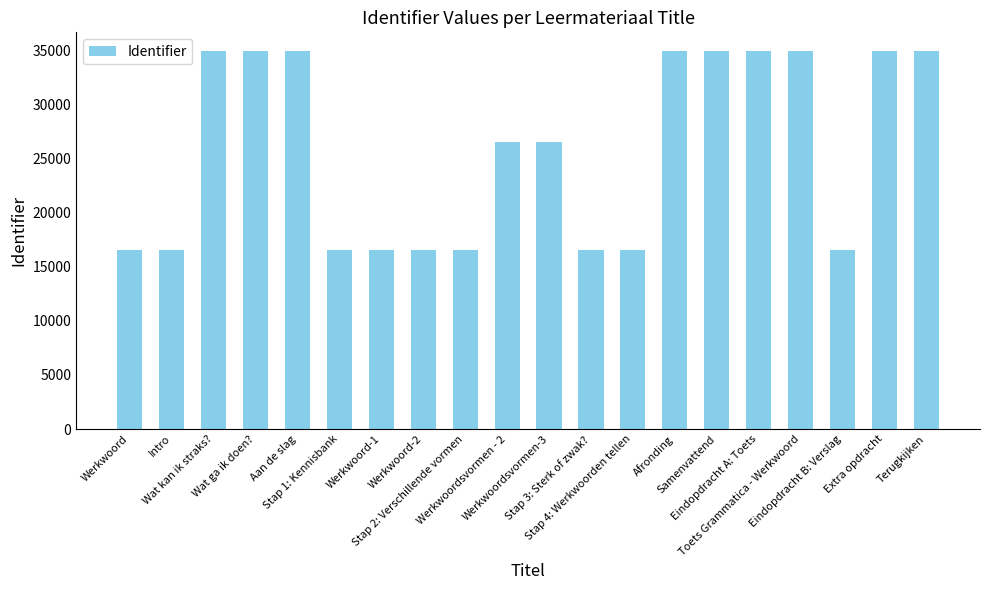

What is the value of the 10th bar from the left?

26508.9